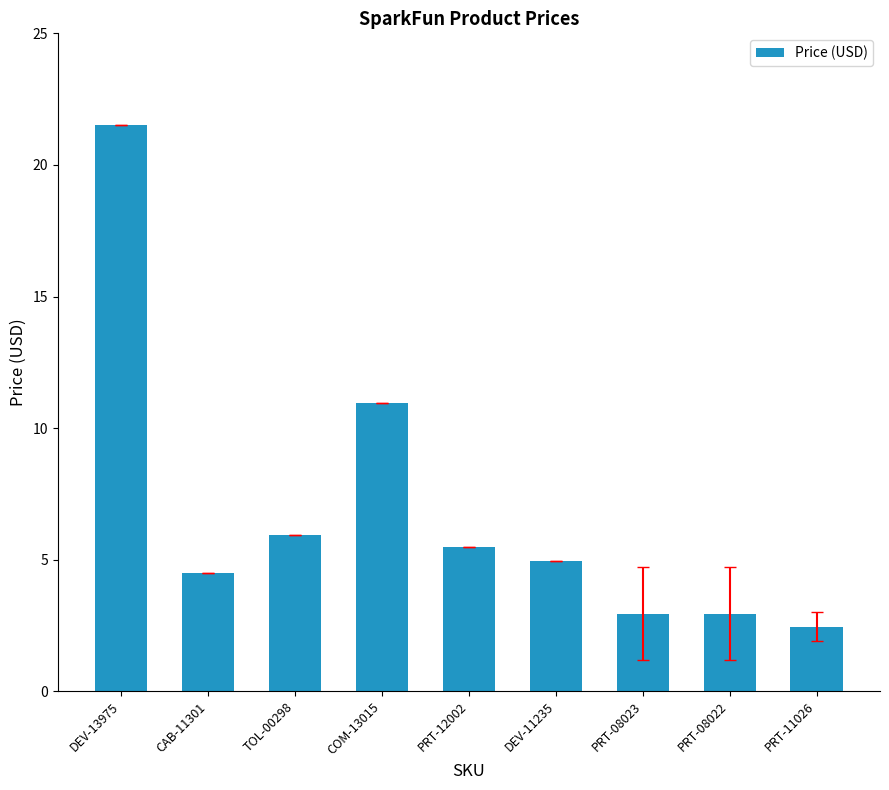

At which category does the chart reach its peak across all series?

DEV-13975